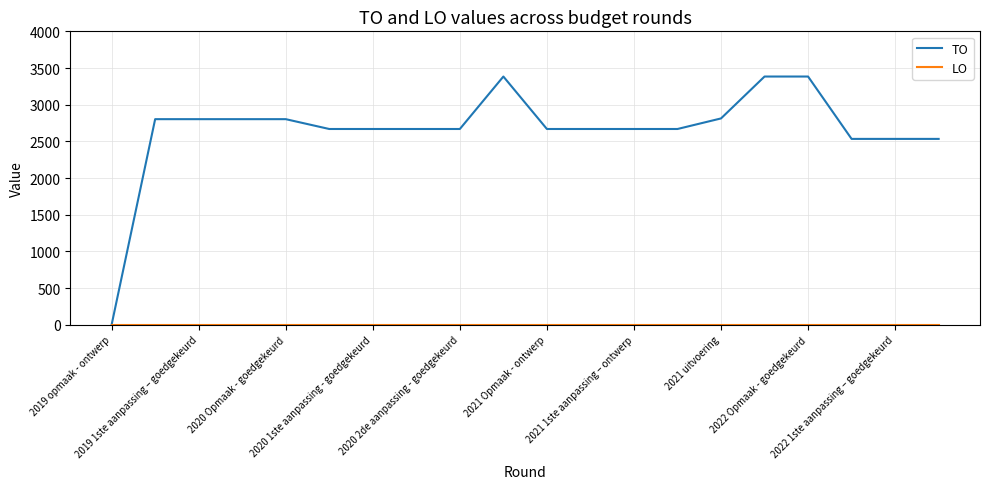

Which series has the largest total across all categories?

TO